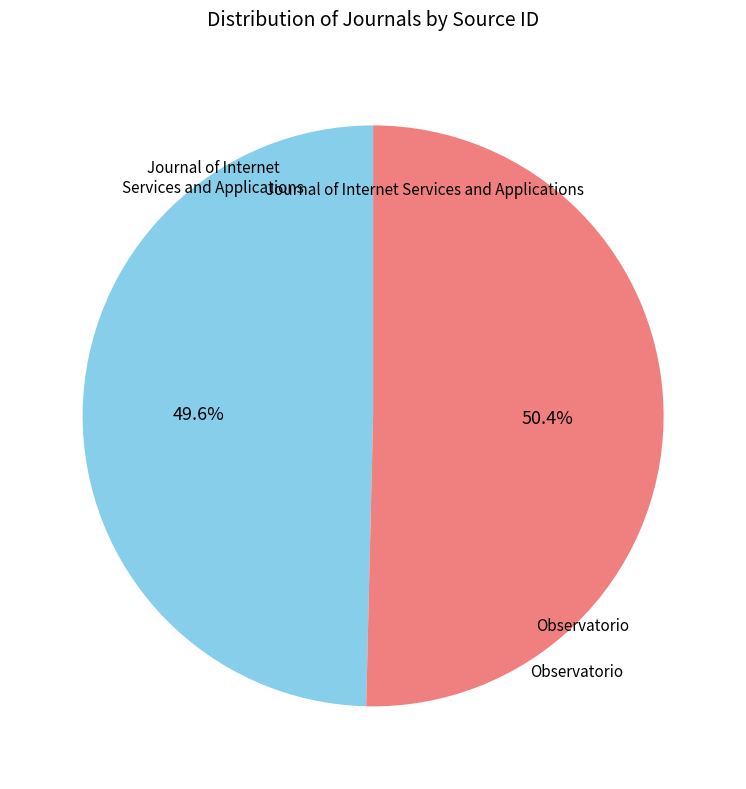

What percentage do Journal of Internet Services and Observatorio together represent?

100.0%